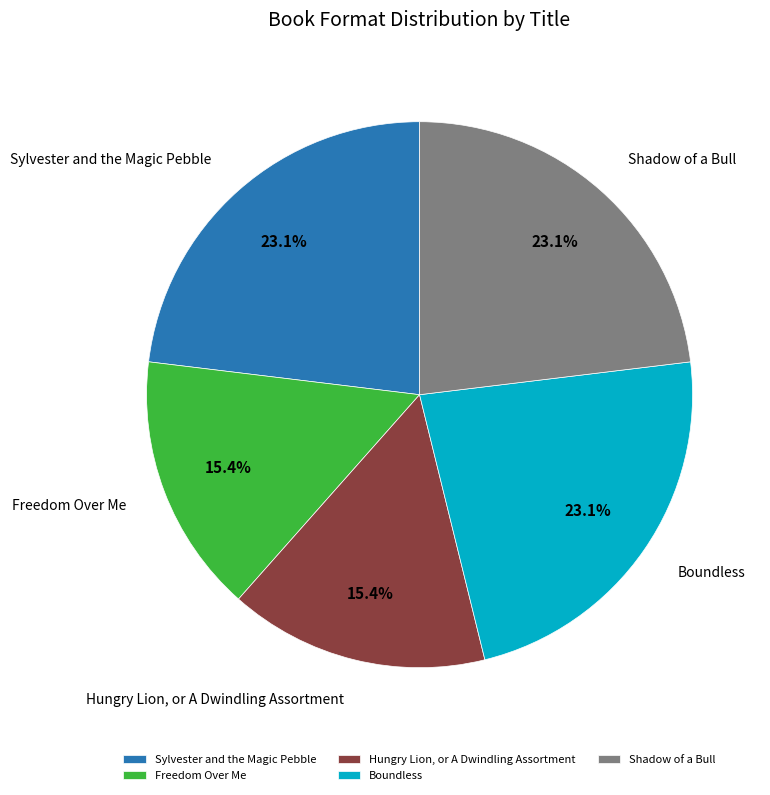

Is there a majority slice in this chart?

No